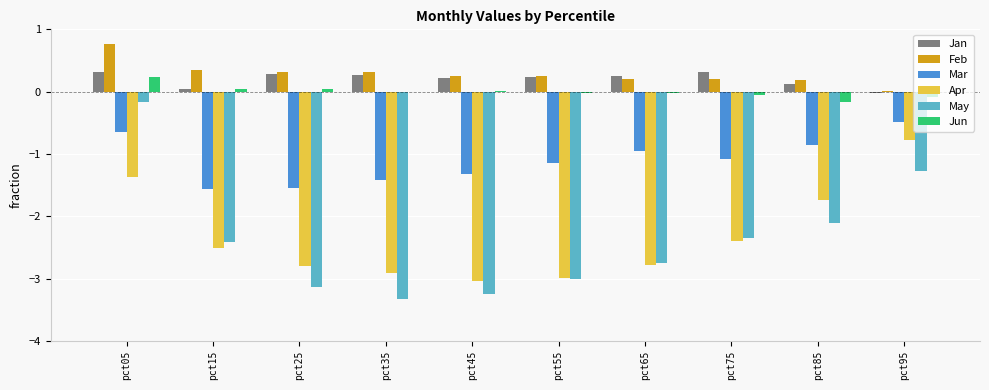

Which series has the largest range (max minus min)?

May